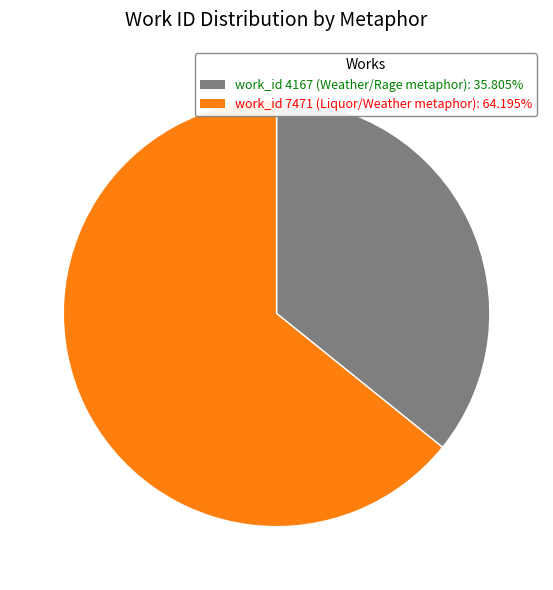

Which slice represents more than half of the pie?

work_id 7471 (Liquor/Weather metaphor)